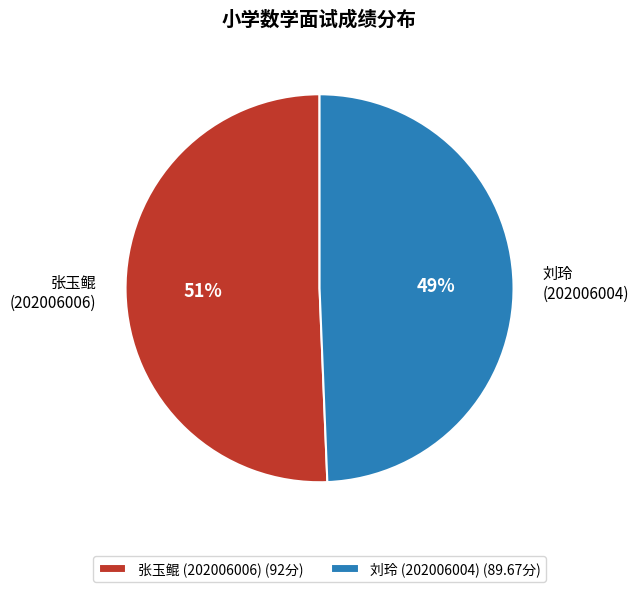

Count the number of slices in the pie.

2